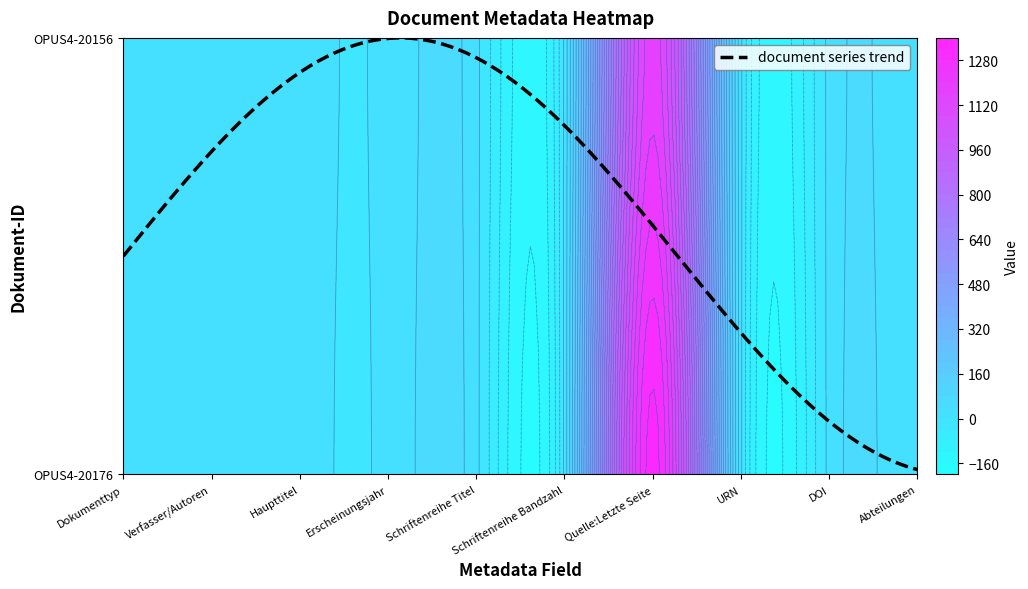

Reading left to right, extract all data points from this chart.

OPUS4-20176: Dokumenttyp=10	Verfasser/Autoren=10	Haupttitel=10	Erscheinungsjahr=10	Schriftenreihe Titel=10	Schriftenreihe Bandzahl=10	Quelle:Letzte Seite=1336	URN=10	DOI=10	Abteilungen=10
OPUS4-20156: Dokumenttyp=10	Verfasser/Autoren=10	Haupttitel=10	Erscheinungsjahr=10	Schriftenreihe Titel=10	Schriftenreihe Bandzahl=10	Quelle:Letzte Seite=1181	URN=10	DOI=10	Abteilungen=10